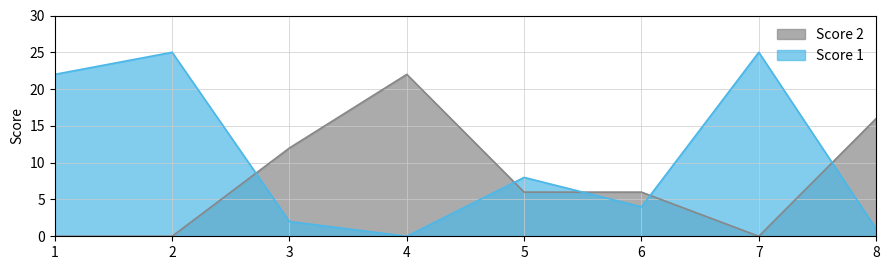

What is the average value of the Score 1 series?

11